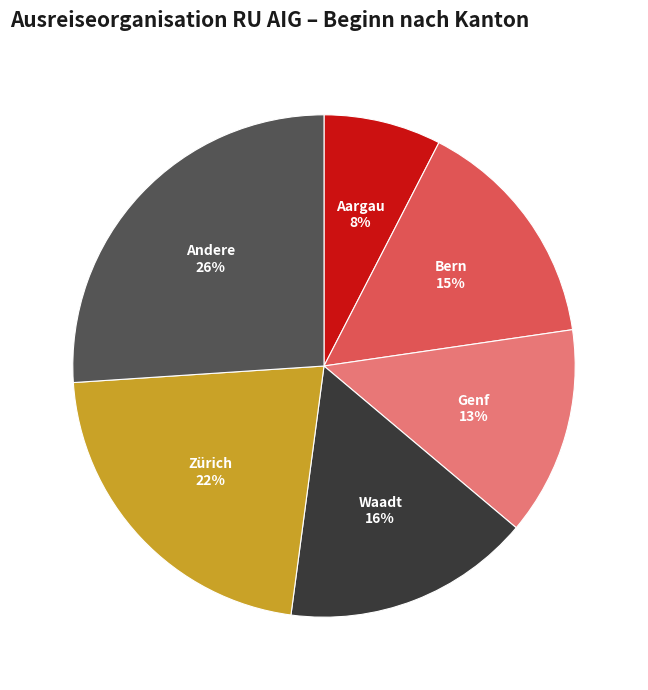

To the nearest percent, what is the average slice percentage?

17%